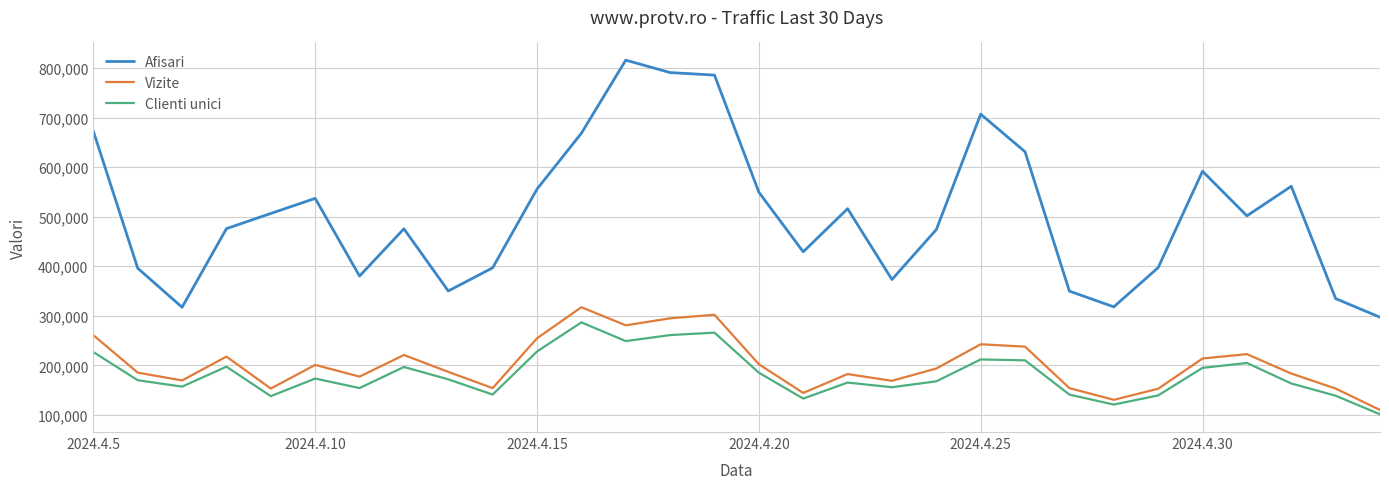

Which series has the largest total across all categories?

Afisari